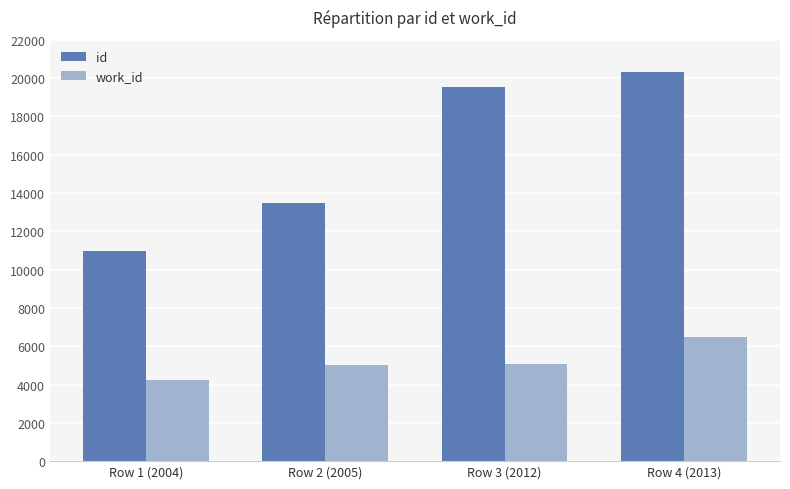

Are the bars grouped side by side (vs. stacked)?

Yes